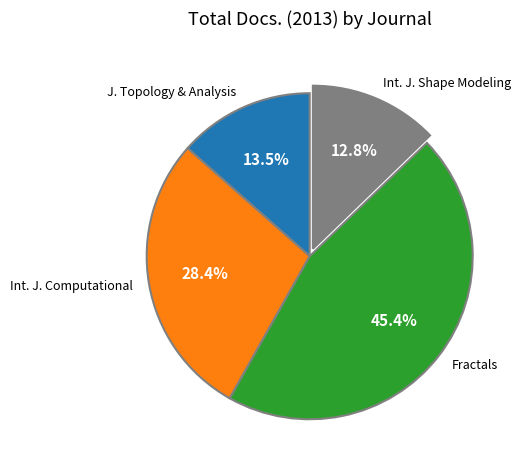

Which has a higher value, J. Topology & Analysis or Int. J. Computational?

Int. J. Computational